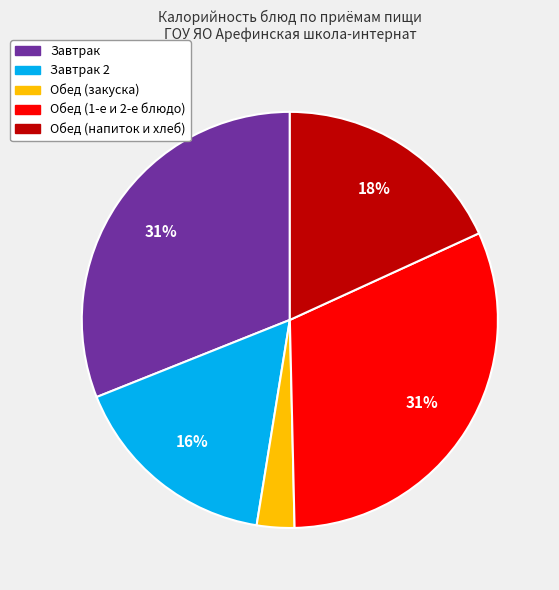

Is there a majority slice in this chart?

No